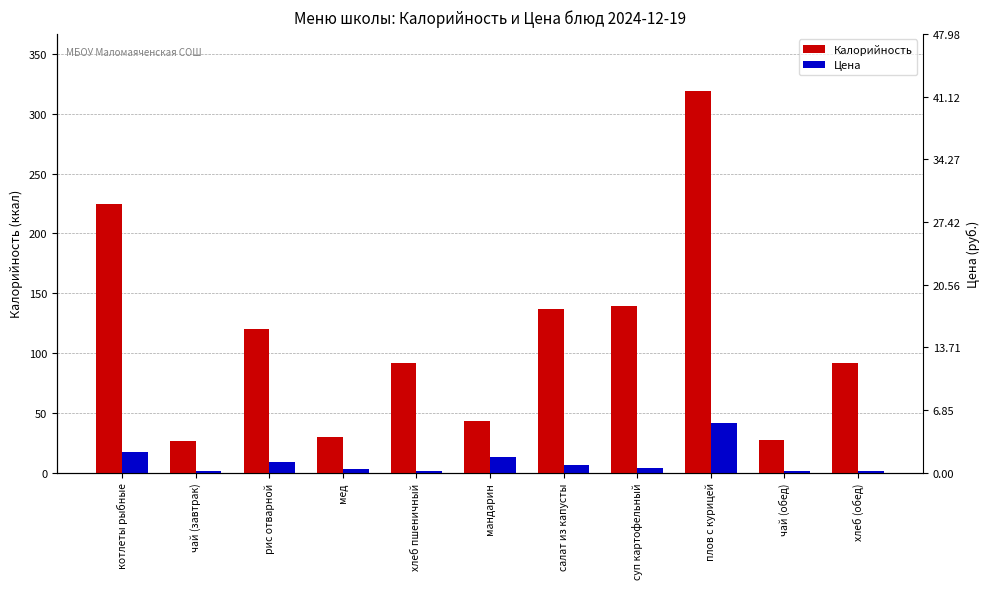

What are all the series names shown in the legend?

Калорийность, Цена